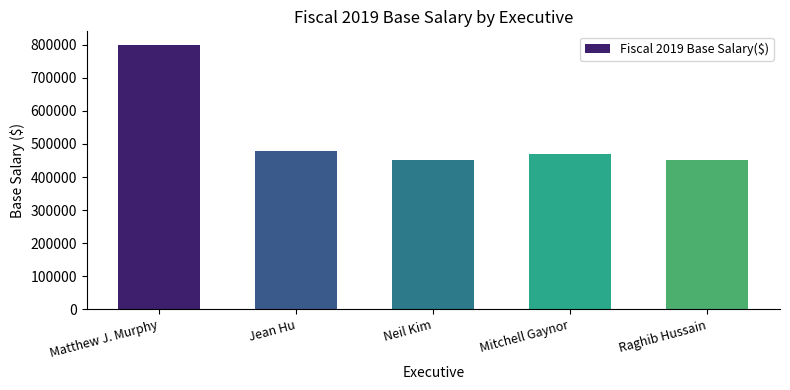

Is it true that the value at Matthew J. Murphy is 1415276?

False